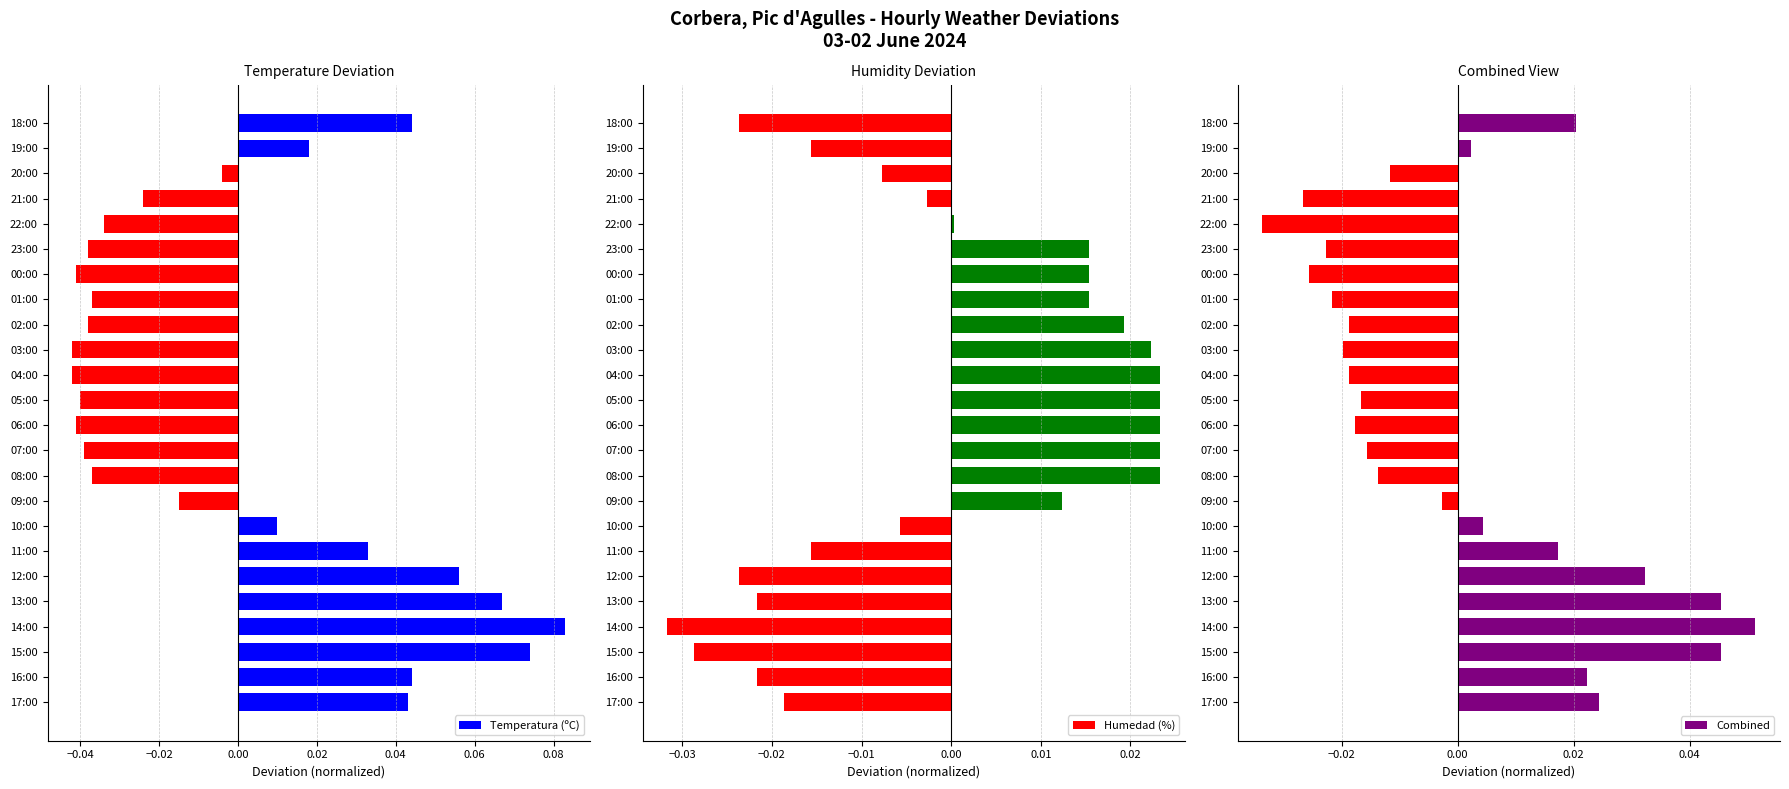

Which category has the highest value in the Combined series?

14:00